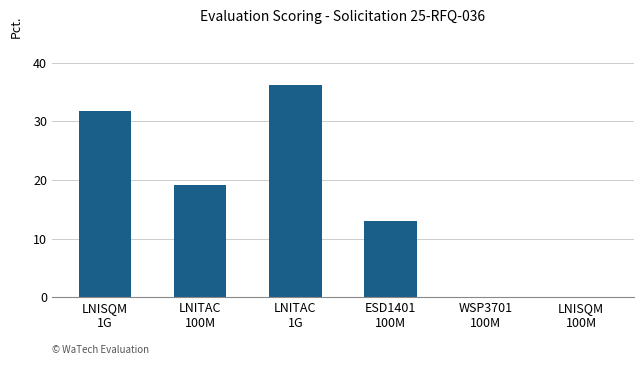

Where is the data nearest to the value 18?

LNITAC
100M